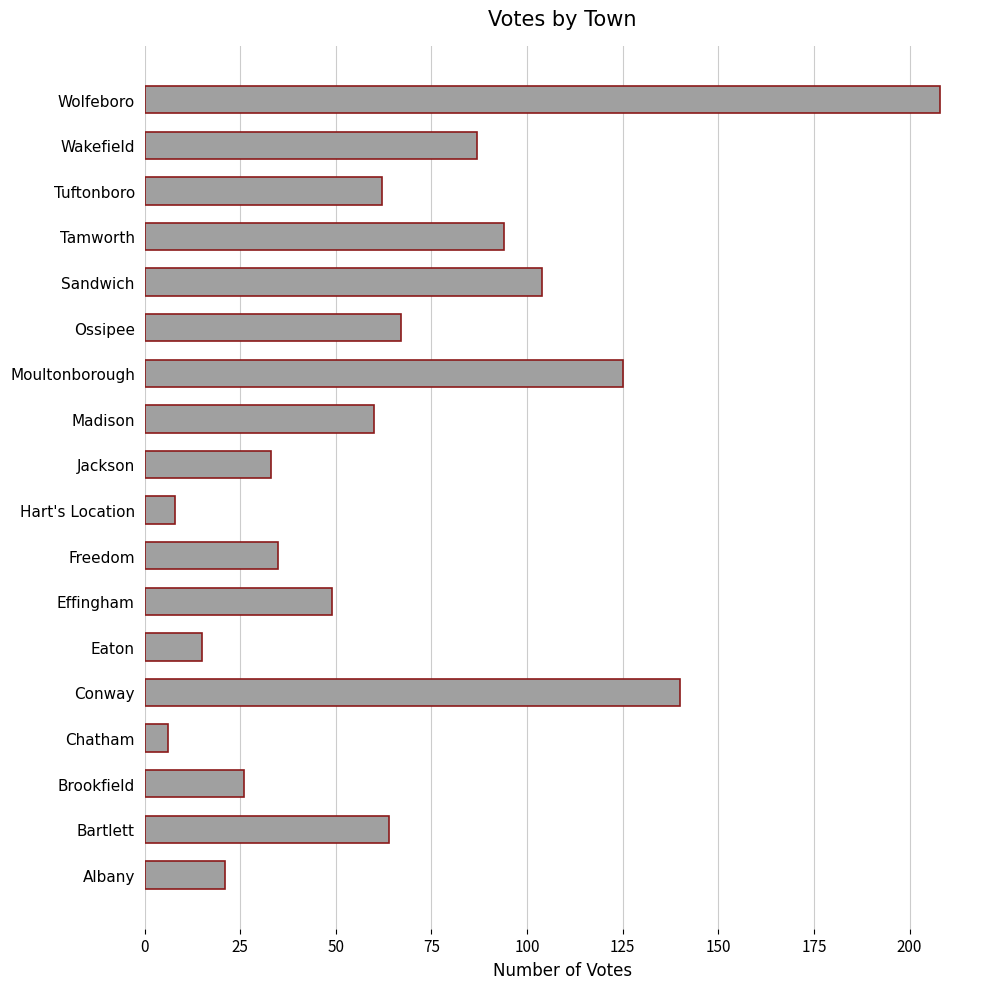

What is the difference between the maximum and second lowest values?

200